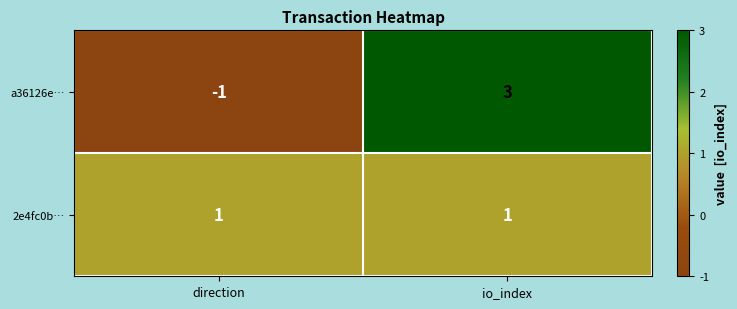

What is the total value across all series at io_index?

4